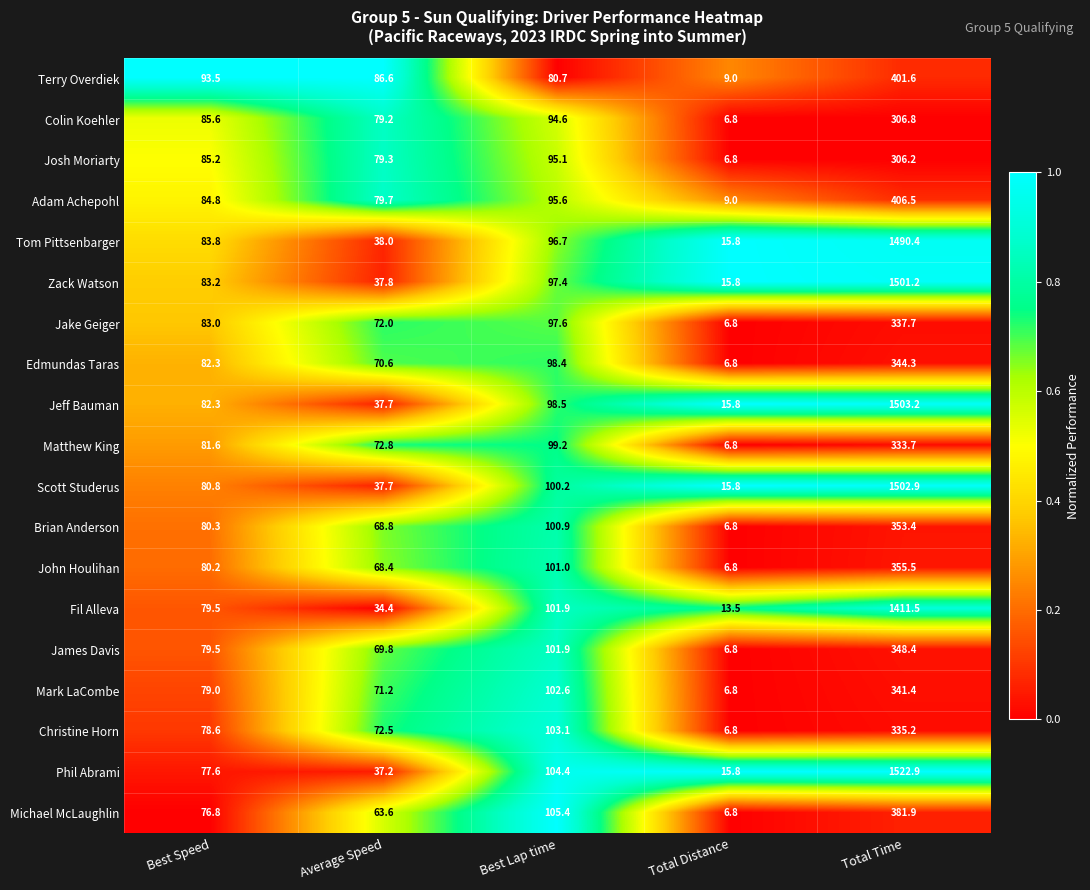

What is the spread (max minus min) of values at Average Speed?

52.2